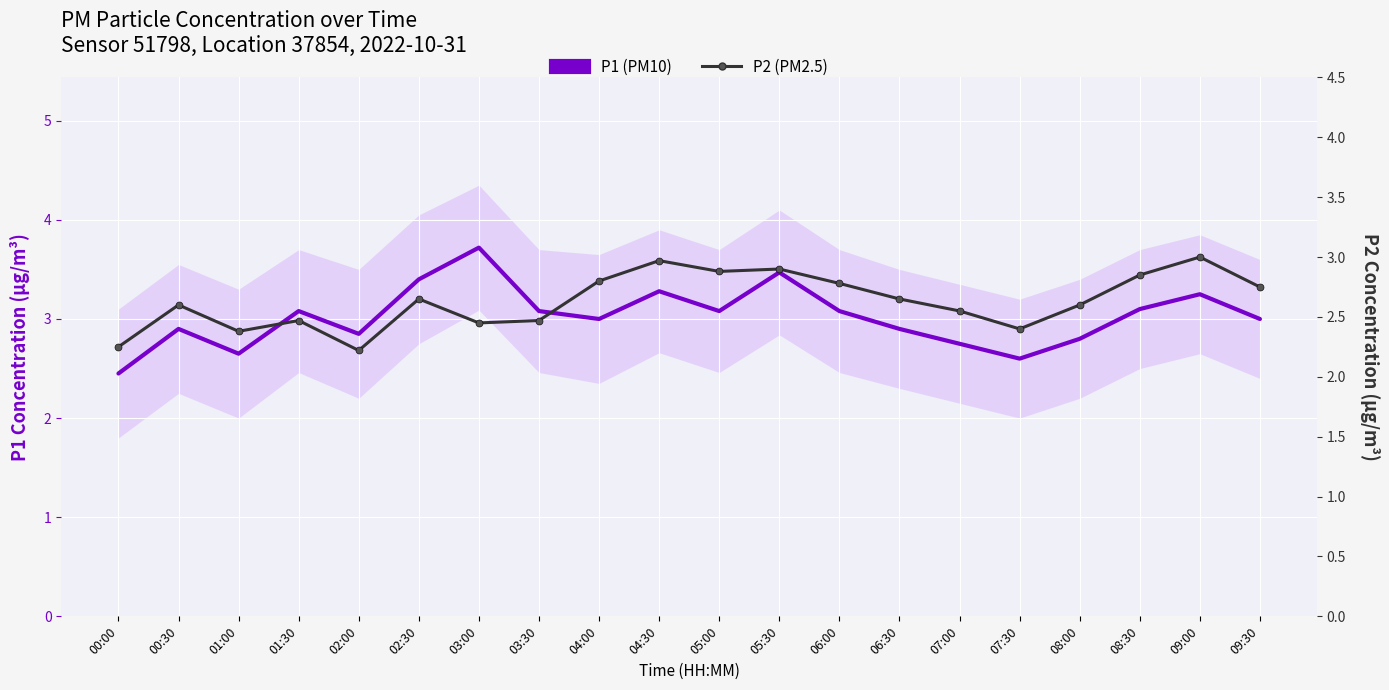

List the labels in order of P2 (PM2.5) value, smallest first.

02:00, 00:00, 01:00, 07:30, 03:00, 01:30, 03:30, 07:00, 00:30, 08:00, 02:30, 06:30, 09:30, 06:00, 04:00, 08:30, 05:00, 05:30, 04:30, 09:00